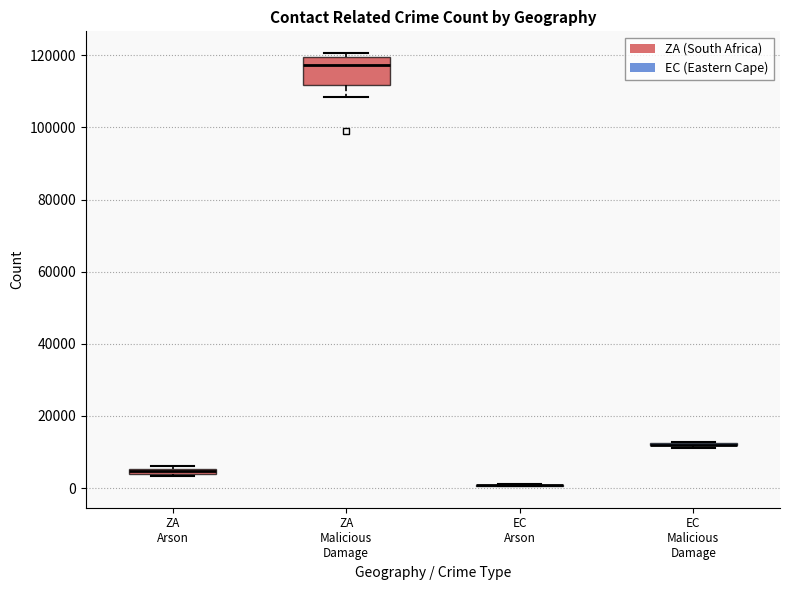

Which box is the tallest, from its lower edge to its upper edge?

ZA Malicious Damage